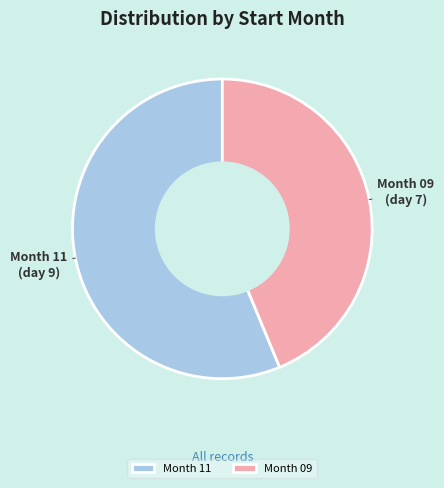

Count the number of slices in the pie.

2